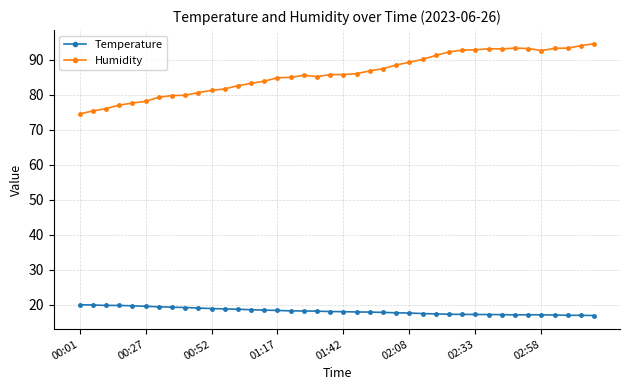

True or false: Temperature and Humidity cross at least once.

False